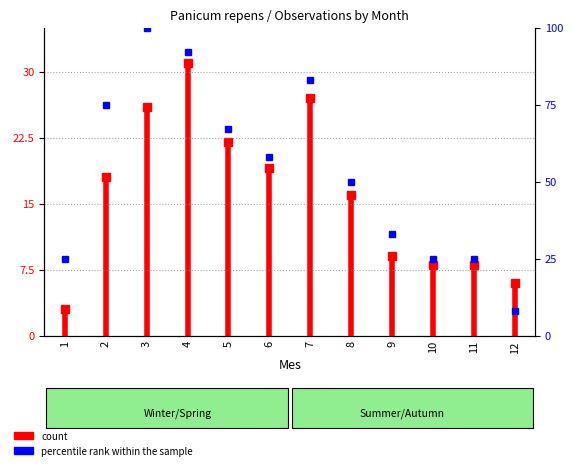

True or false: there are more than 0 points higher than both neighbors.

True